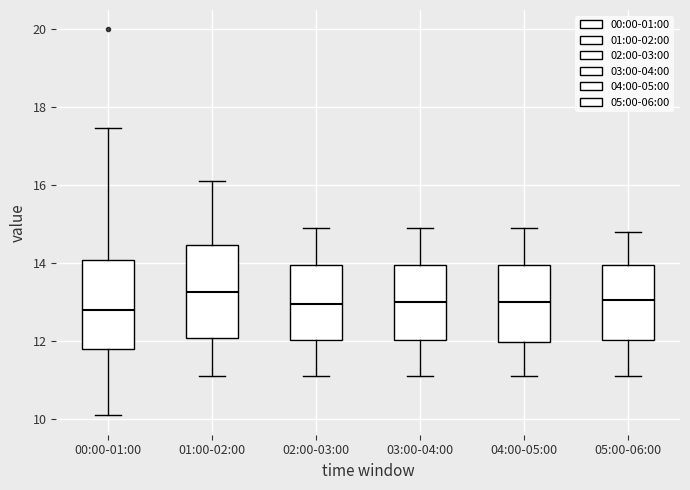

Reading left to right, transcribe this box plot: for each box, give where its median line is, the range the box spans, and where its two whiskers end, as read against the y-axis. The values are not printed on the chart, so give them approximately, as read against the axis.

00:00-01:00: median 12.8, box 11.8 to 14.0, whiskers 10.2 to 17.4
01:00-02:00: median 13.2, box 12.0 to 14.4, whiskers 11.2 to 16.2
02:00-03:00: median 13.0, box 12.0 to 14.0, whiskers 11.2 to 15.0
03:00-04:00: median 13.0, box 12.0 to 14.0, whiskers 11.2 to 15.0
04:00-05:00: median 13.0, box 12.0 to 14.0, whiskers 11.2 to 15.0
05:00-06:00: median 13.0, box 12.0 to 14.0, whiskers 11.2 to 14.8